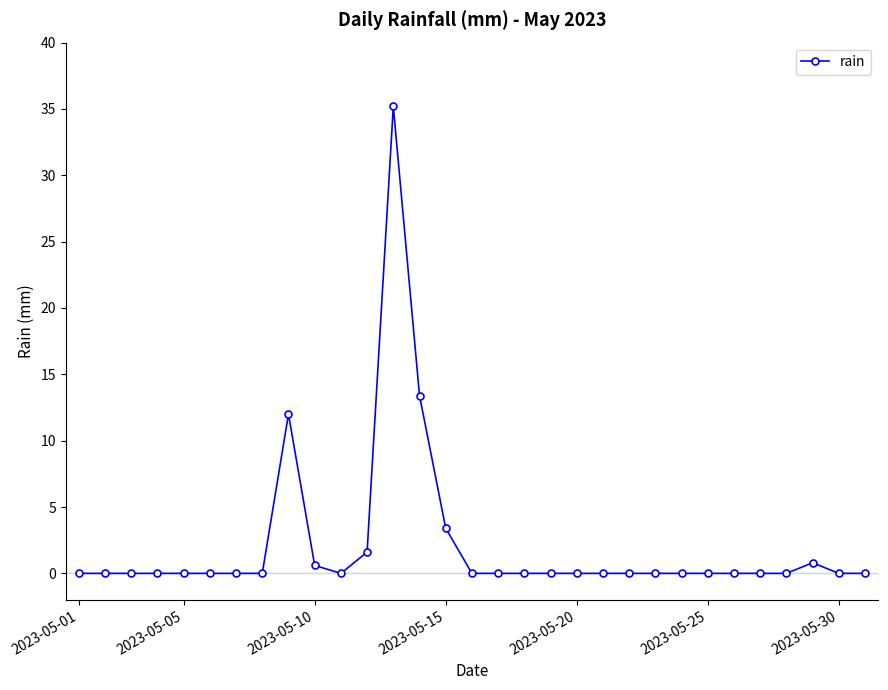

Reading left to right, extract all data points from this chart.

0.0	0.0	0.0	0.0	0.0	0.0	0.0	0.0	12.0	0.6	0.0	1.6	35.2	13.4	3.4	0.0	0.0	0.0	0.0	0.0	0.0	0.0	0.0	0.0	0.0	0.0	0.0	0.0	0.8	0.0	0.0